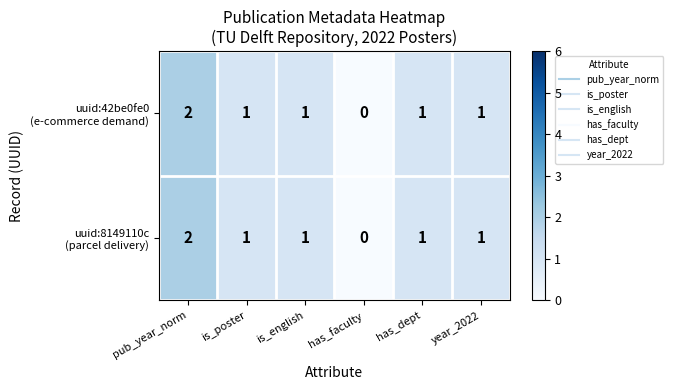

At which category is the sum across all series the highest?

pub_year_norm